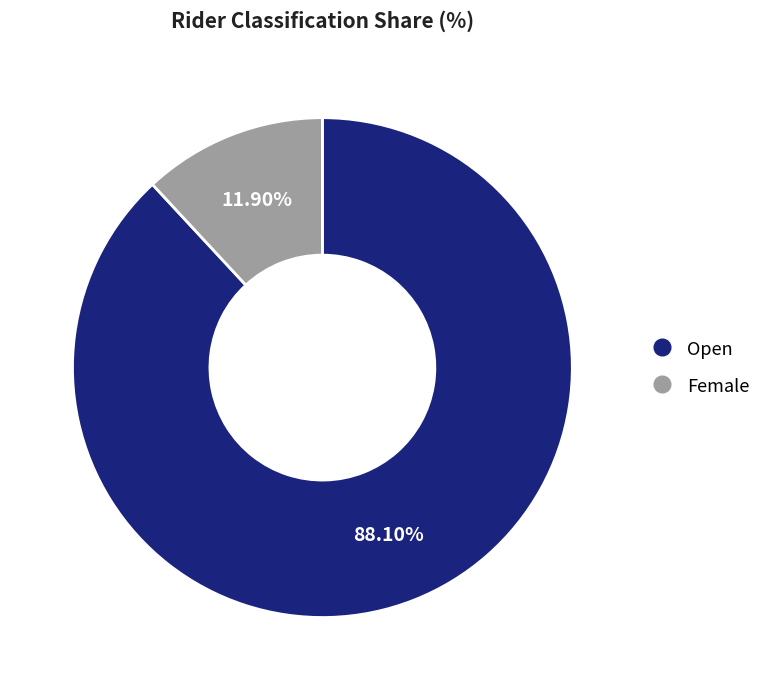

How many slices are in this pie chart?

2